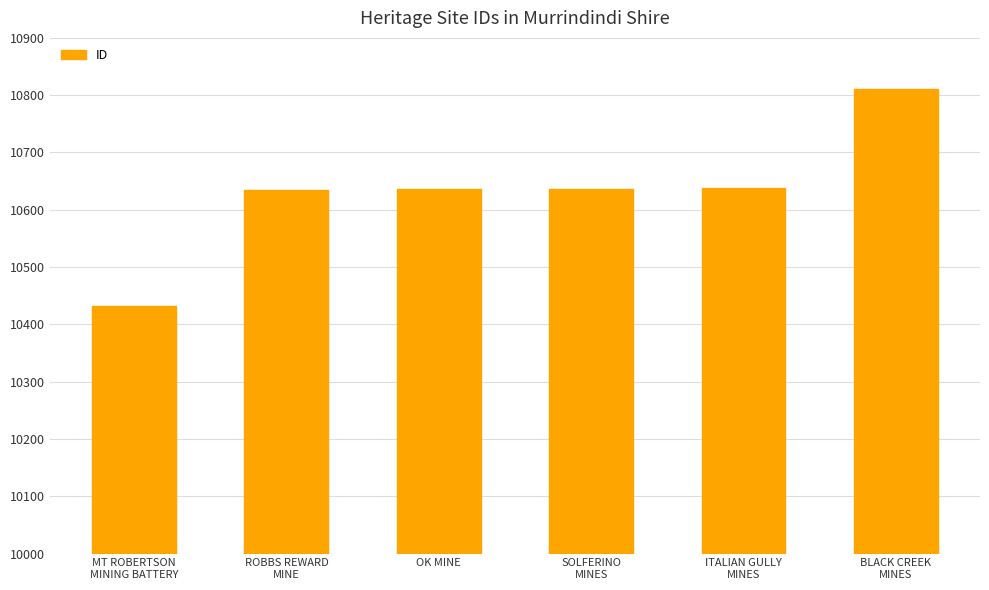

What is the greatest value displayed?

10810